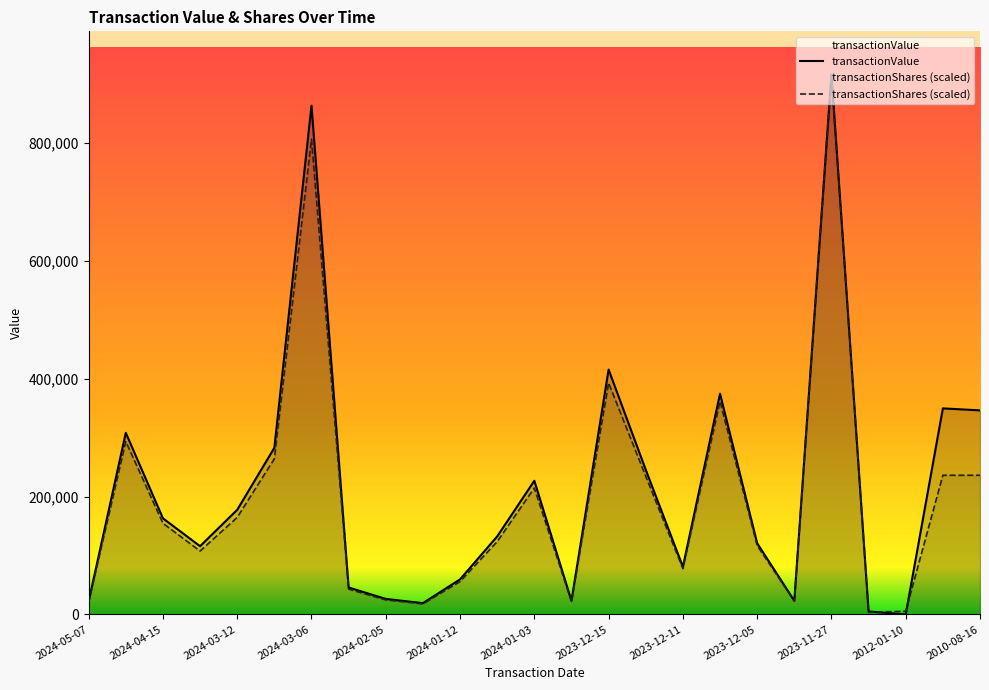

Is it true that transactionValue equals 163015.0 at 2024-04-15?

True